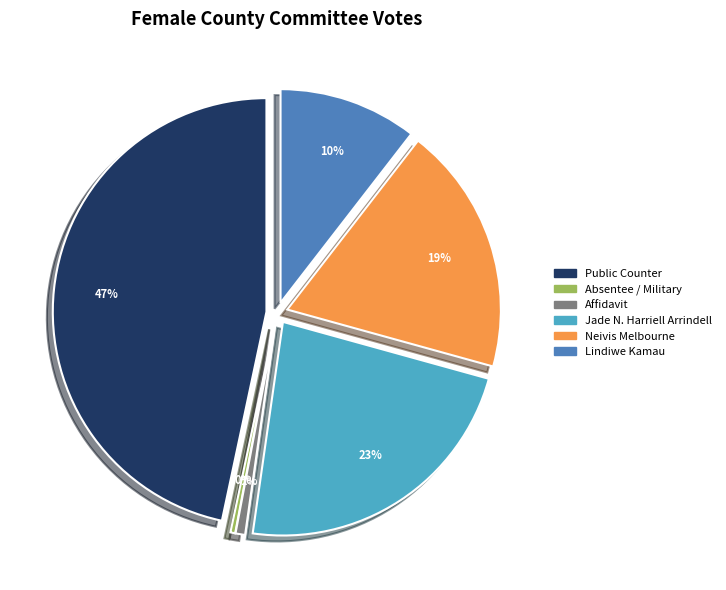

Does Manually Counted Emergency represent more than half of the total?

No